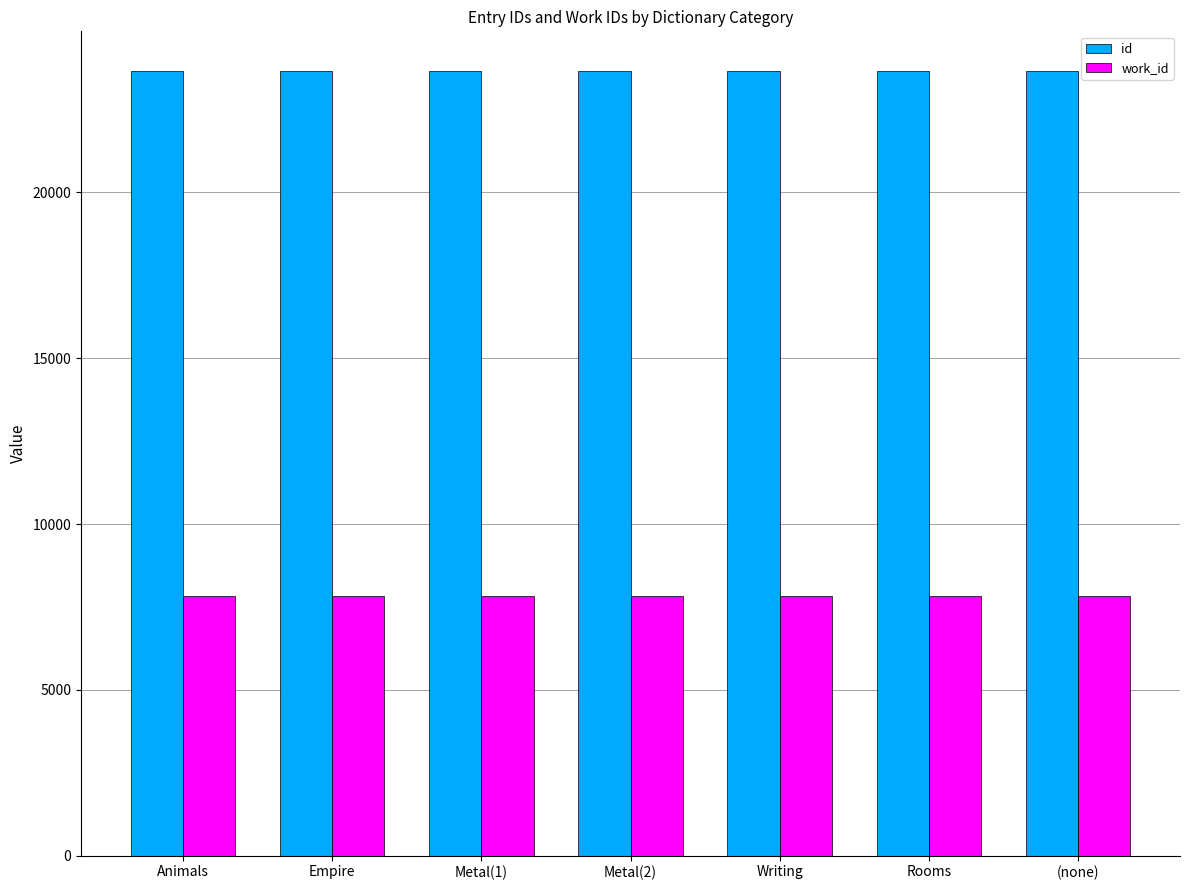

At Writing, list the series in order from largest to smallest.

id, work_id